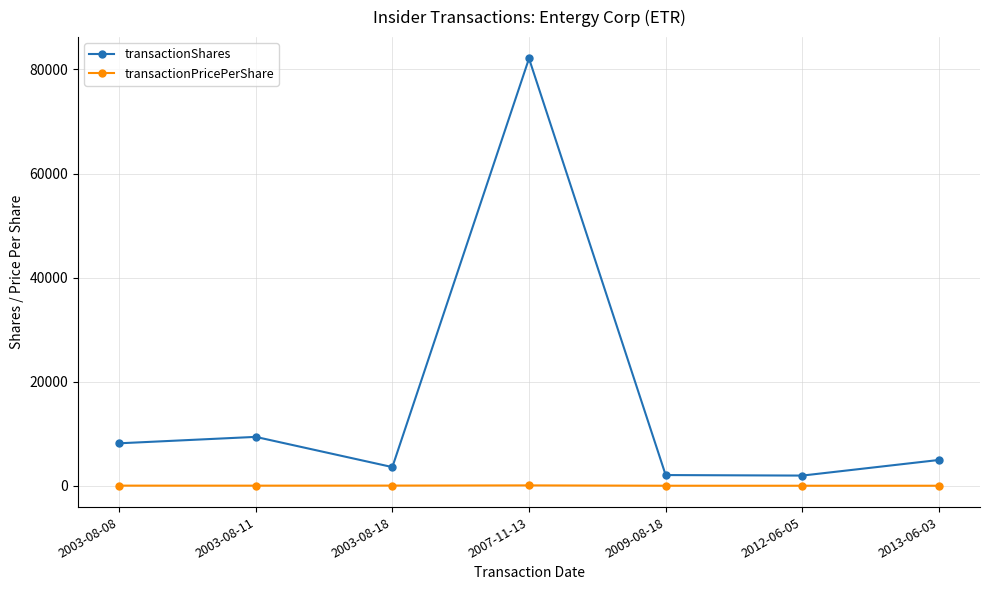

What is the difference between the transactionShares values at 2013-06-03 and 2012-06-05?

3000.0